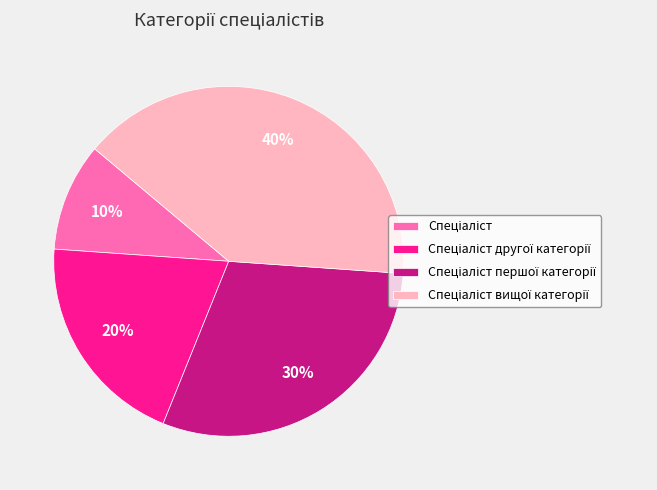

Does any single category account for the majority?

No